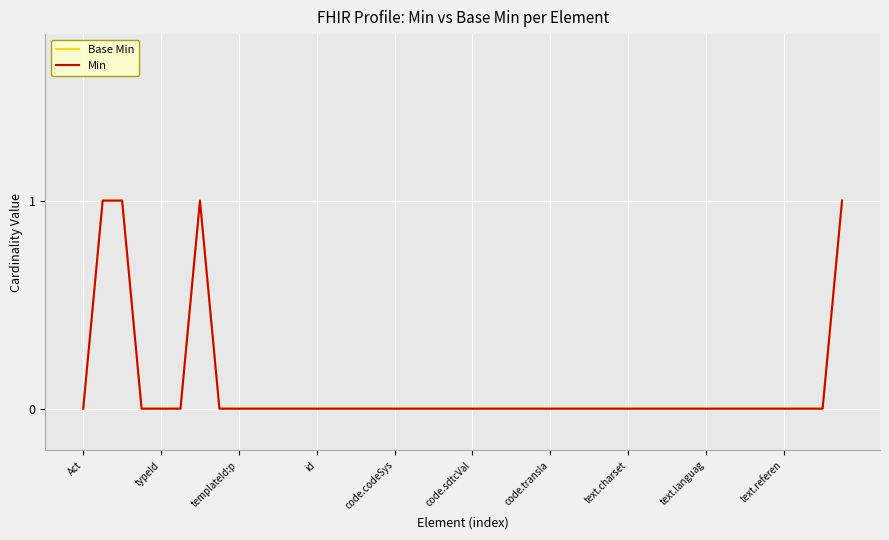

Is this an area chart (filled region under the line)?

No